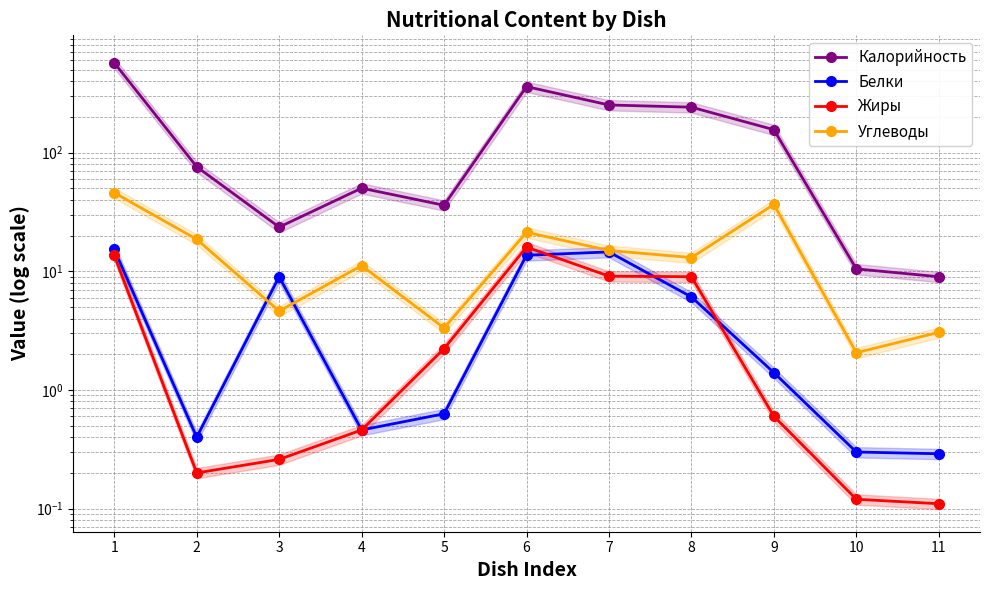

What is the value of the Углеводы point at the 7th from the left?

15.0